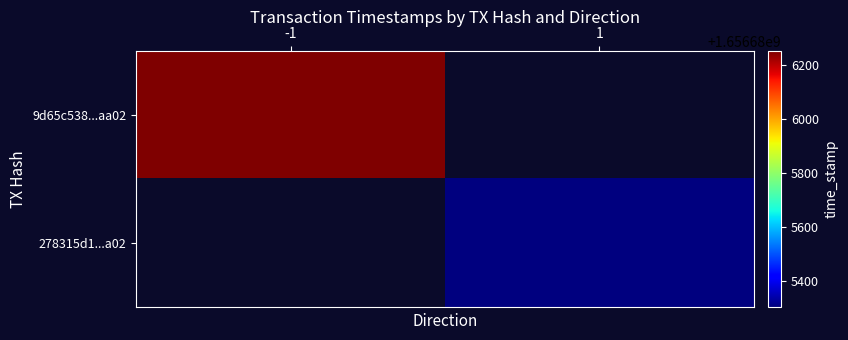

What is the difference between the maximum and minimum values in the 278315d1424cffe25557ad10a284c5b05c789f9 series?

1656685302